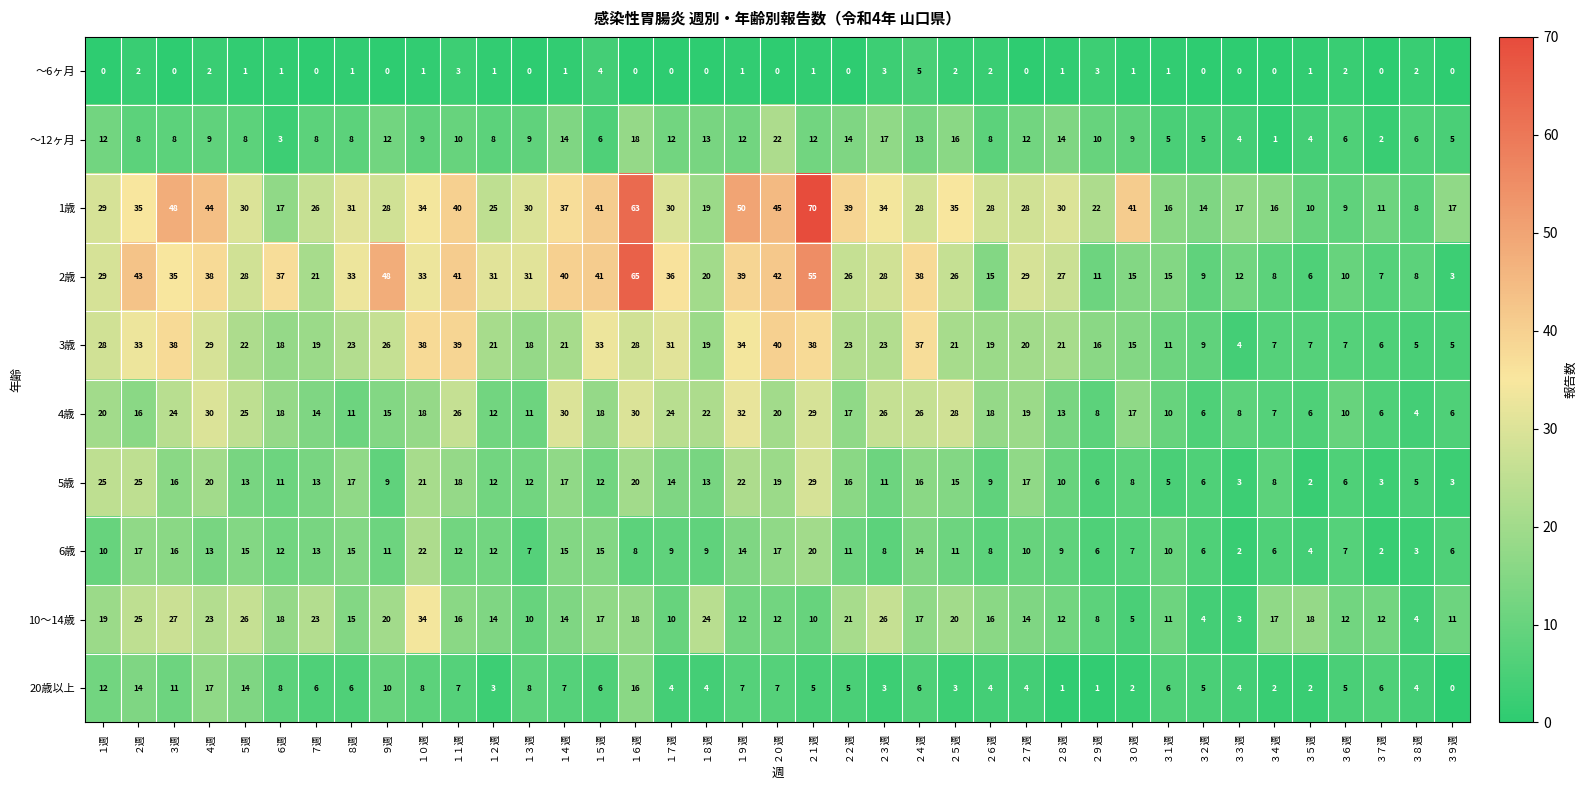

Between ８週 and ２０週, which series saw the biggest shift?

3歳